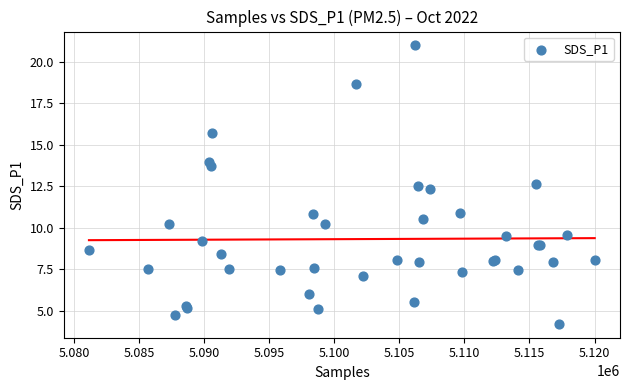

What Y value in the scatter plot is closest to 12?

12.3